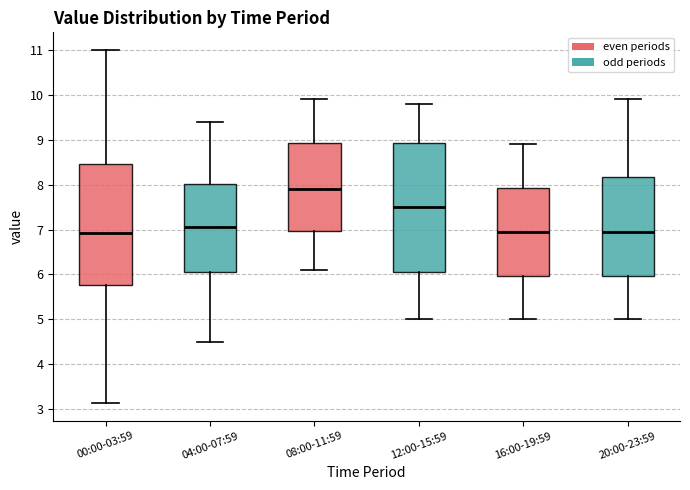

Where is the upper edge of the box for 04:00-07:59 on the y-axis? The values are not printed on the chart, so give them approximately, as read against the axis.

8.0